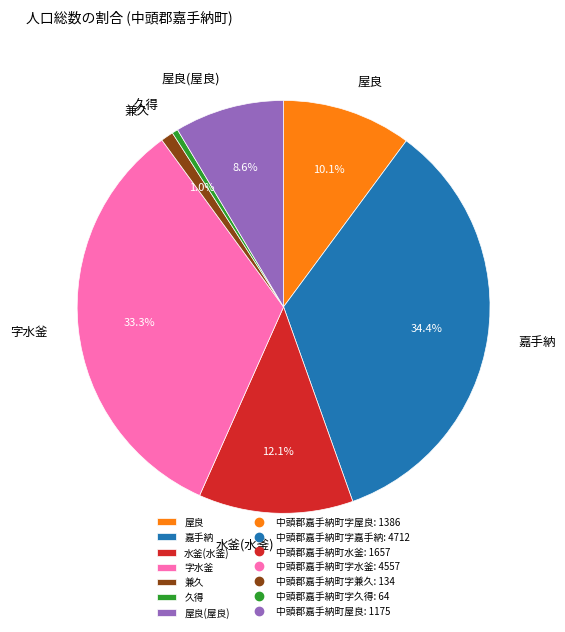

How many slices are in this pie chart?

7